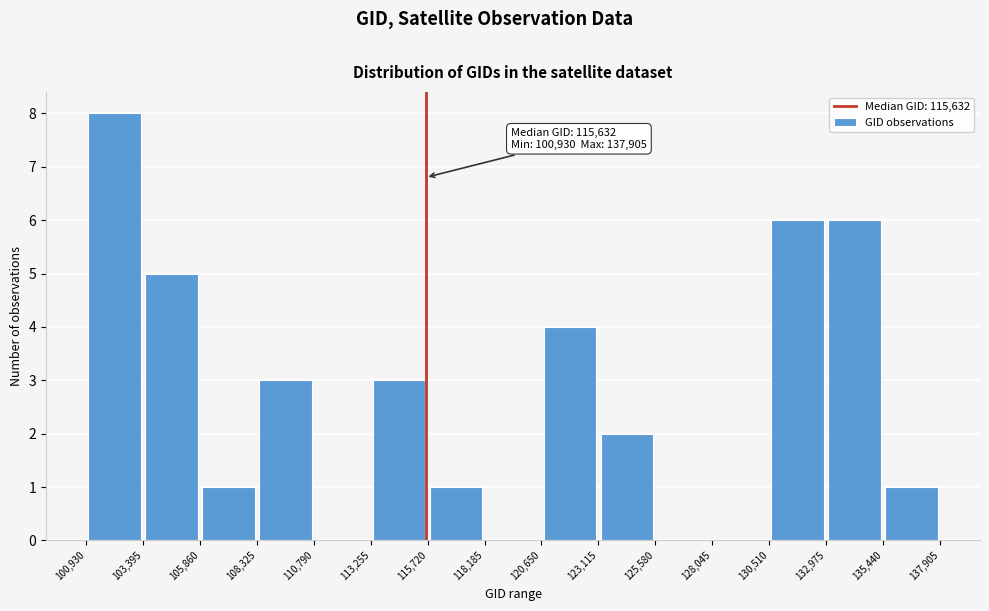

Over which range of the x-axis is the bar tallest?

100,930 to 103,395